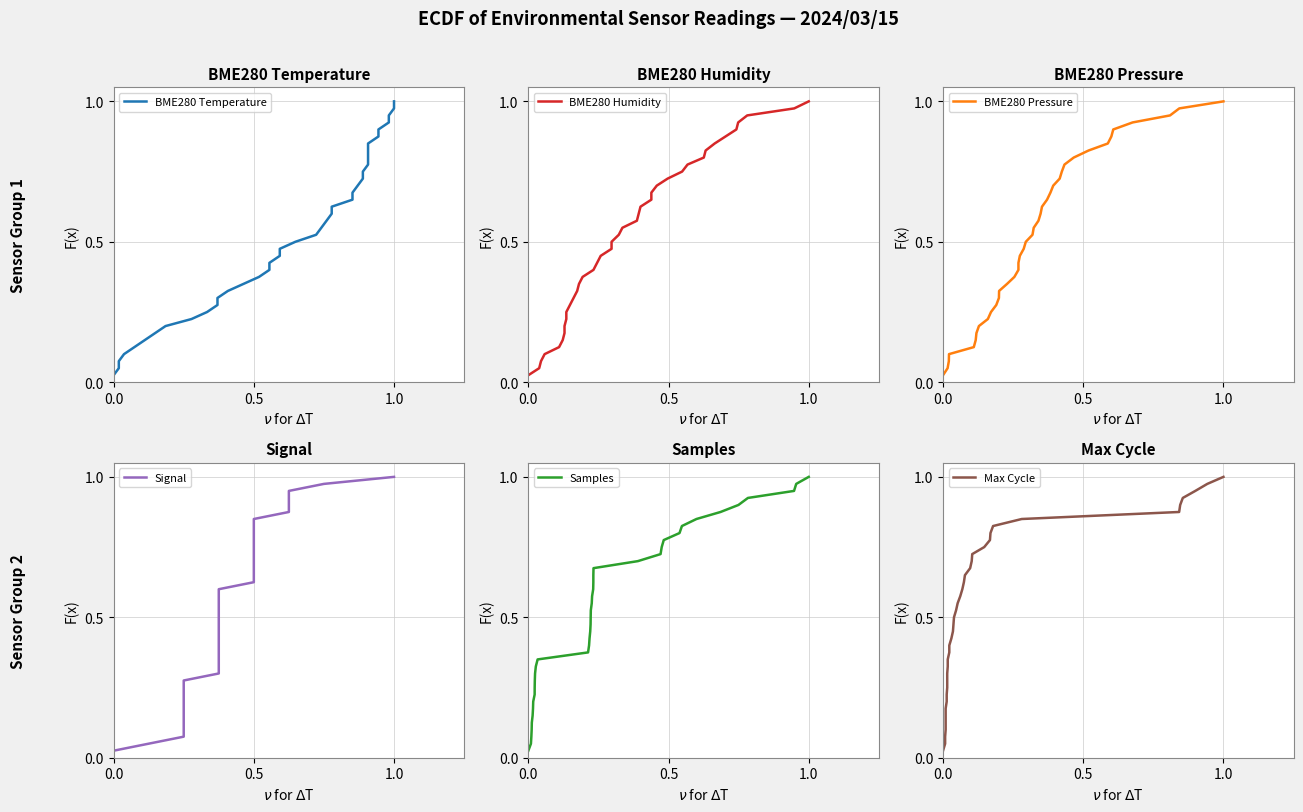

At how many categories does at least one series exceed 0?

40